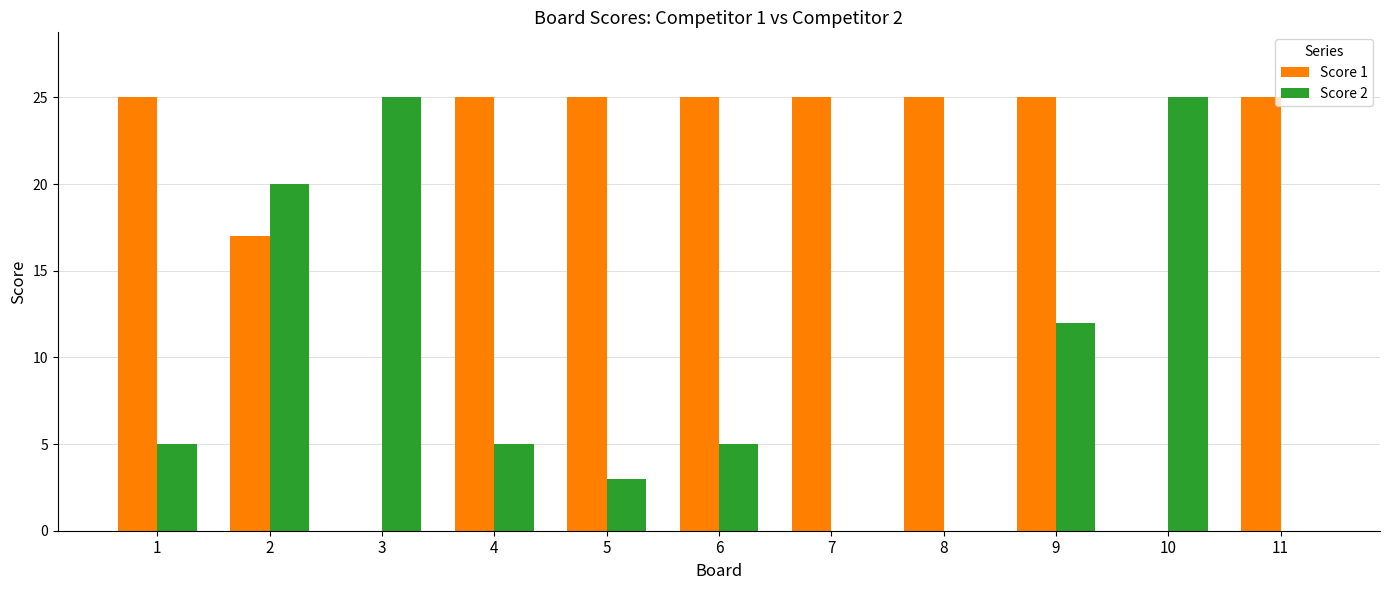

What is the sum of the Score 1 values at 8 and 2?

42